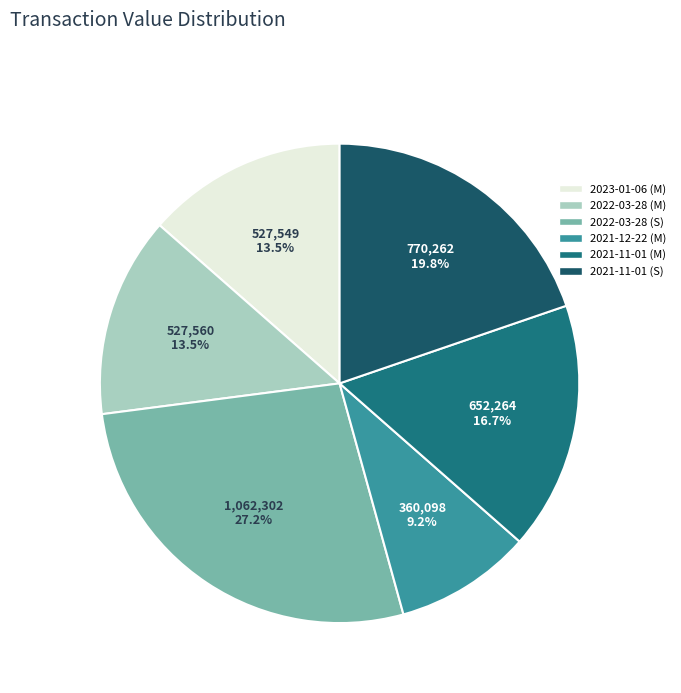

What percentage is the 2021-11-01 (M) slice, to the nearest percent?

17%